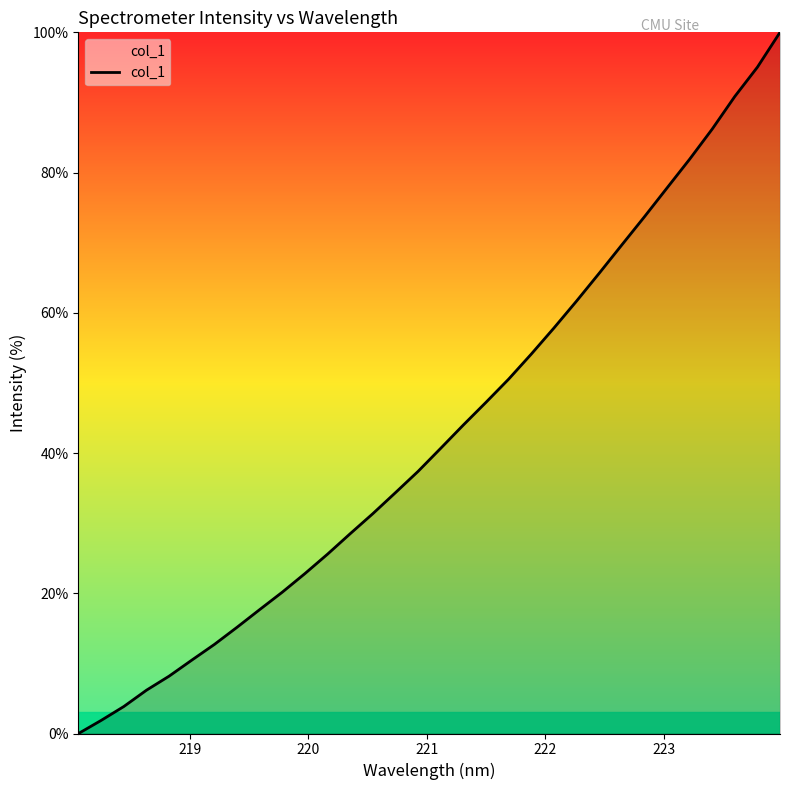

What is the maximum value shown in the chart?

100.0